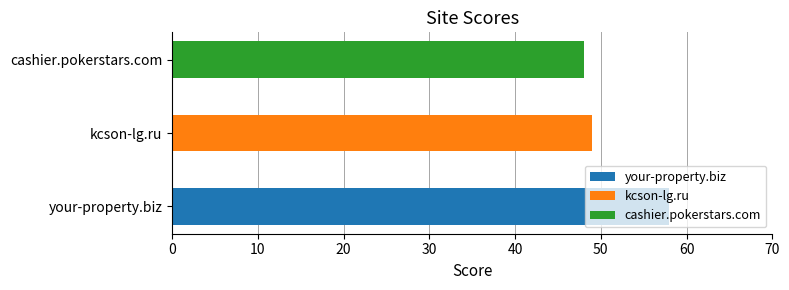

What is the label of the 1st bar from the left?

your-property.biz